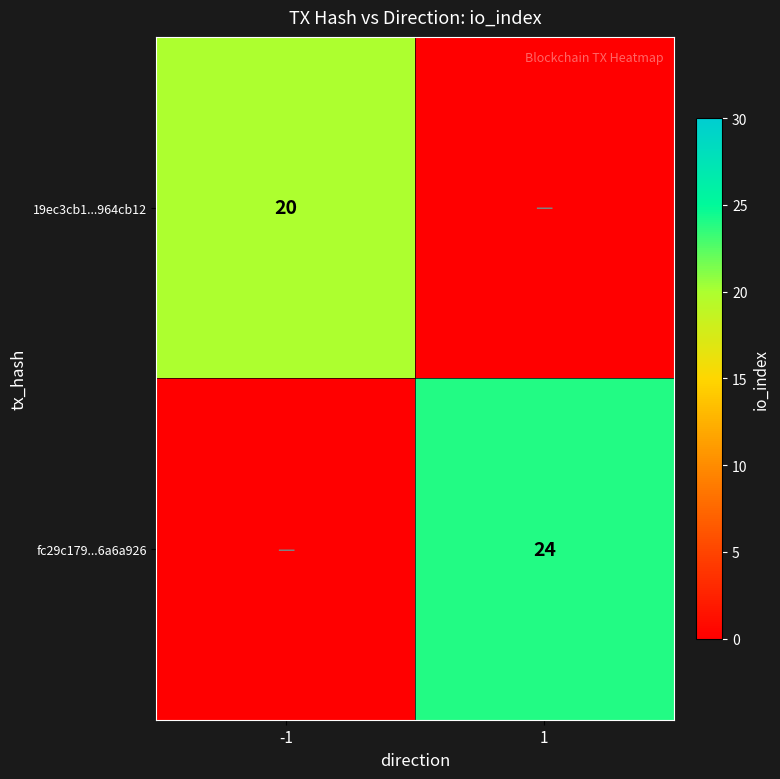

The value of 19ec3cb1...964cb12 at -1 is 20. True or false?

True